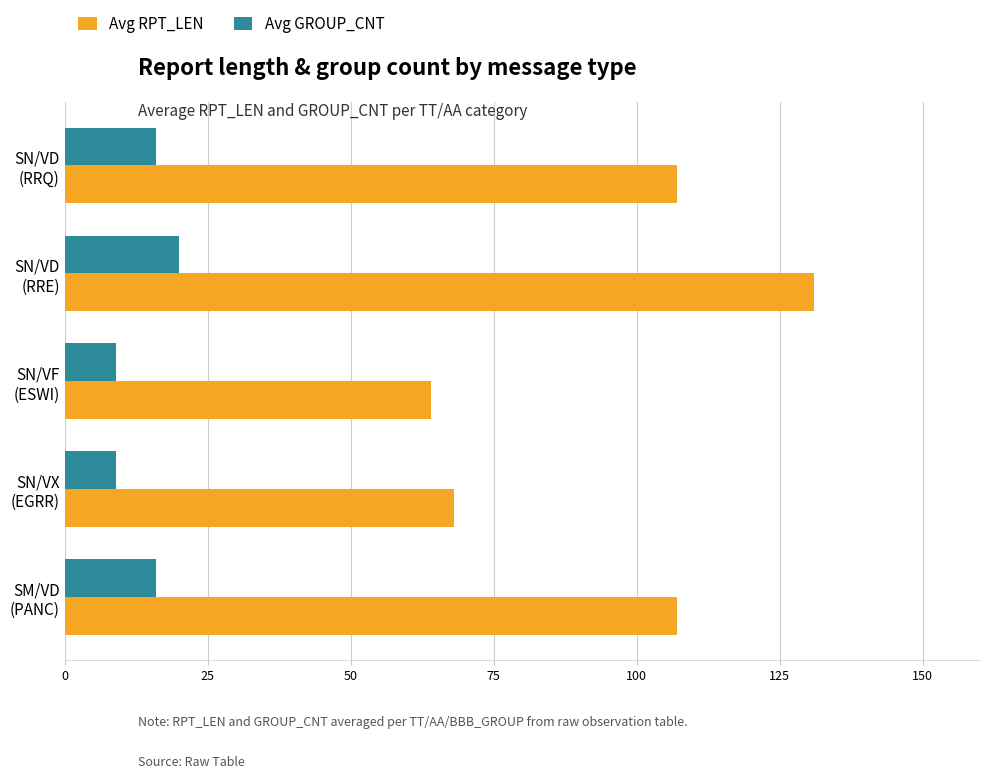

Which series has the largest range (max minus min)?

Avg RPT_LEN